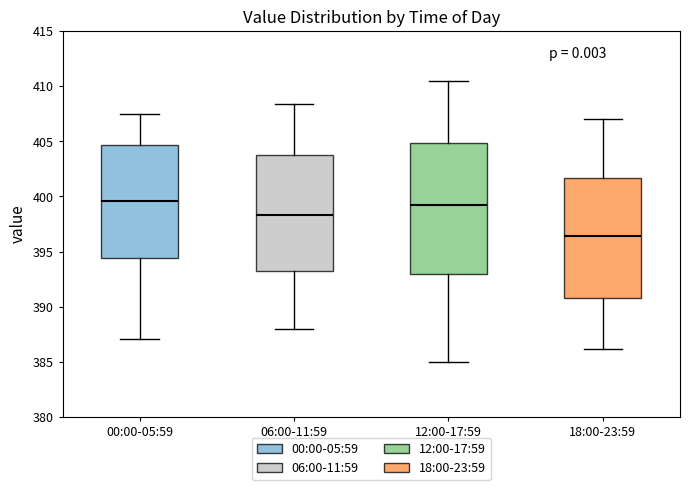

Where does the upper whisker of the box for 00:00-05:59 end on the y-axis? The values are not printed on the chart, so give them approximately, as read against the axis.

407.5